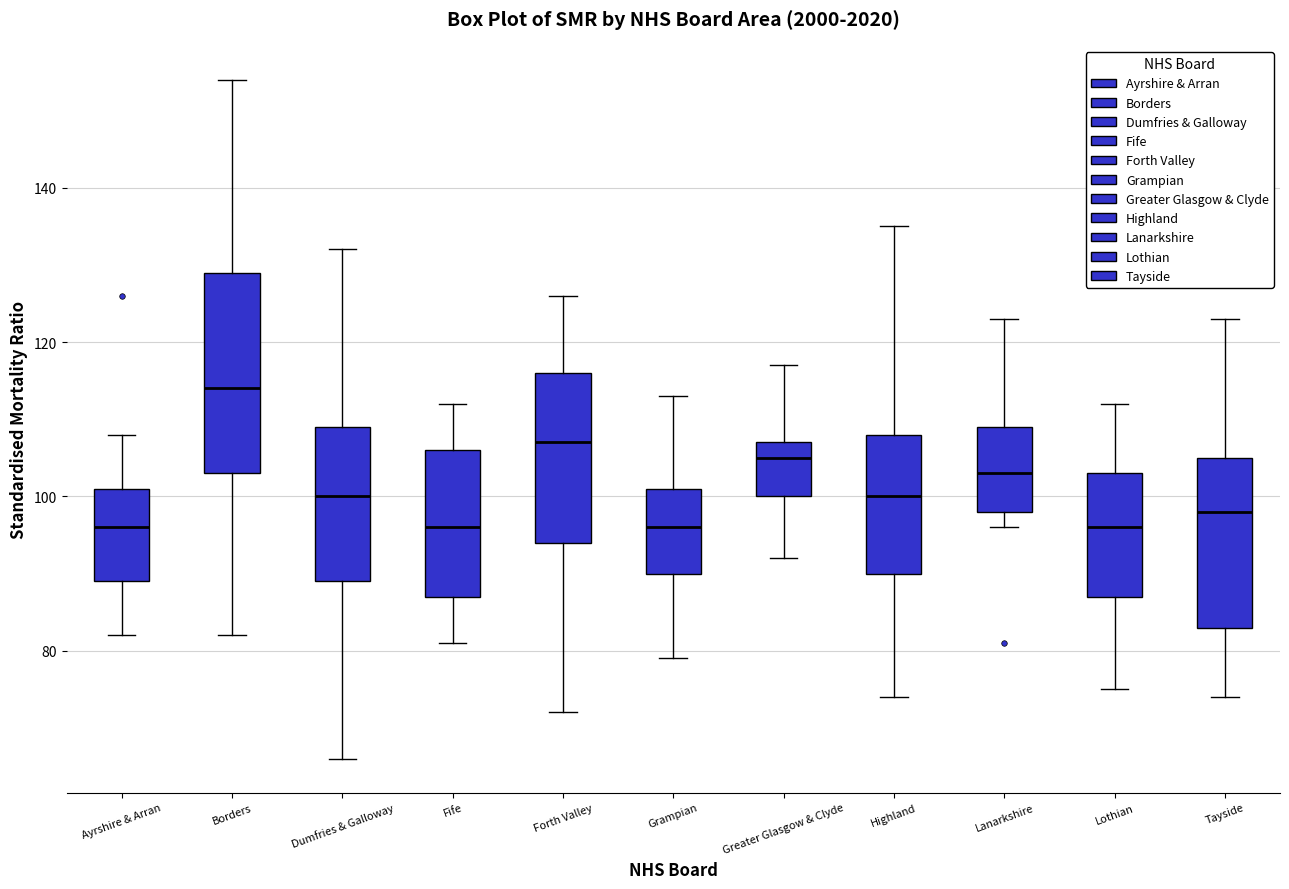

Where is the upper edge of the box for Greater Glasgow & Clyde on the y-axis? The values are not printed on the chart, so give them approximately, as read against the axis.

108